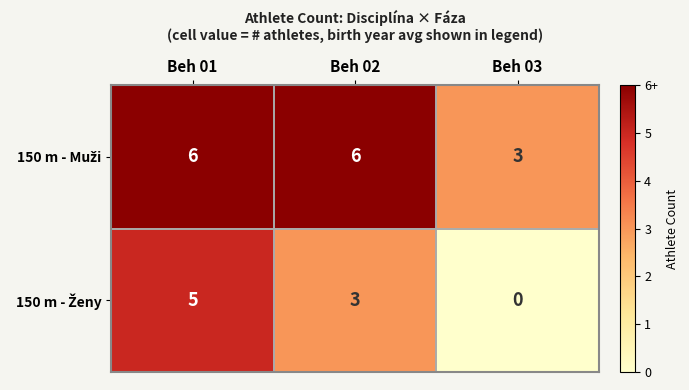

At which category does the chart reach its minimum across all series?

Beh 03